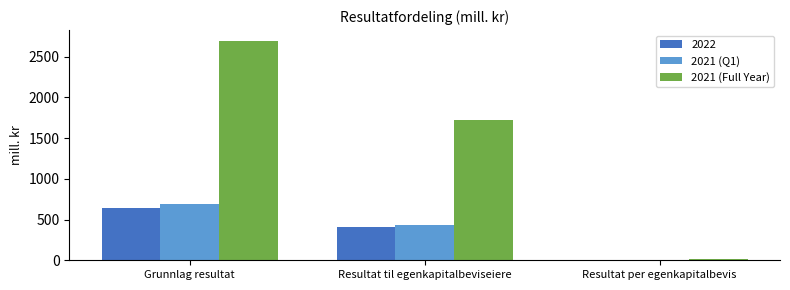

Which series has the largest total across all categories?

2021 (Full Year)